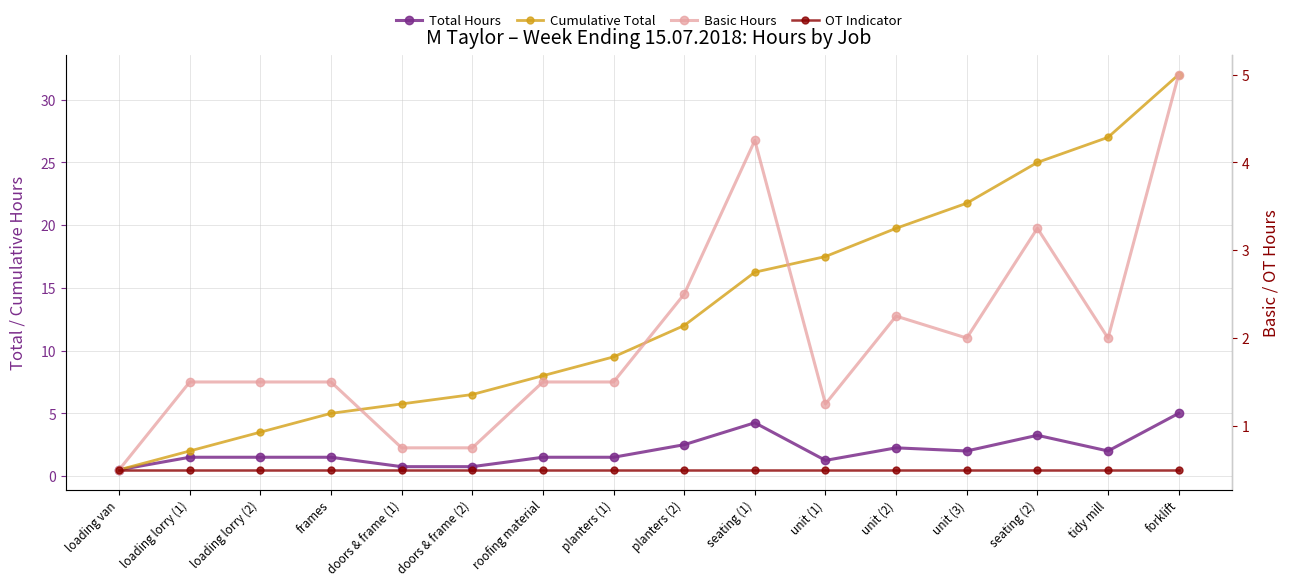

True or false: OT Indicator and Cumulative Total intersect in this chart.

False